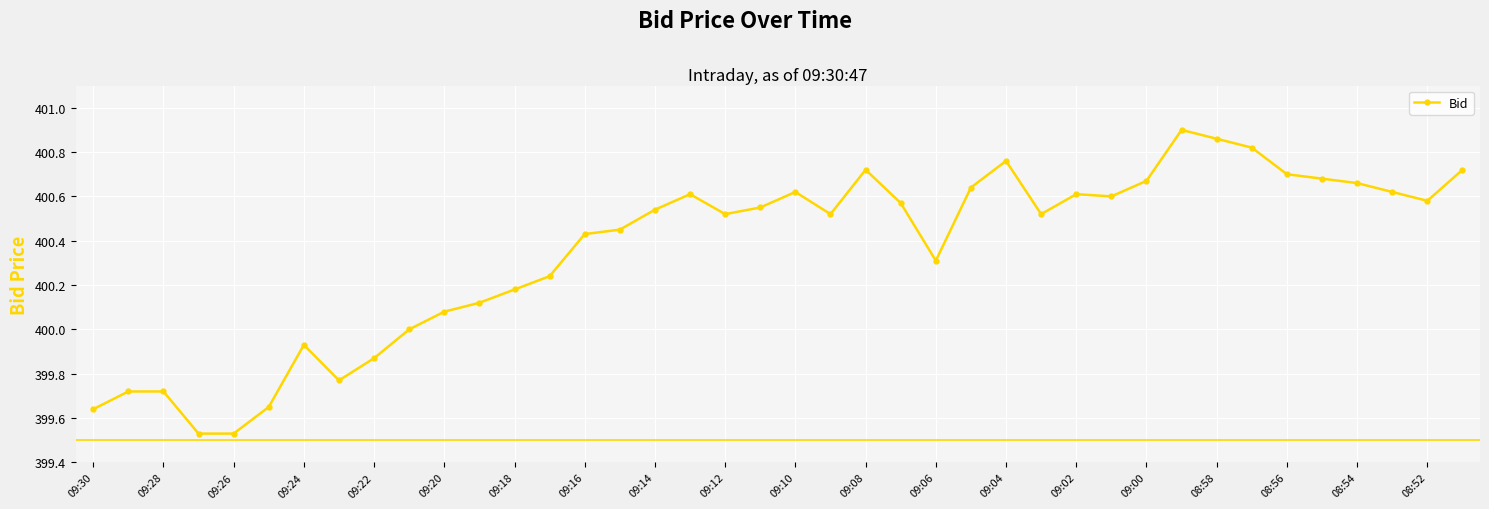

True or false: there are more than 2 points higher than both neighbors.

True